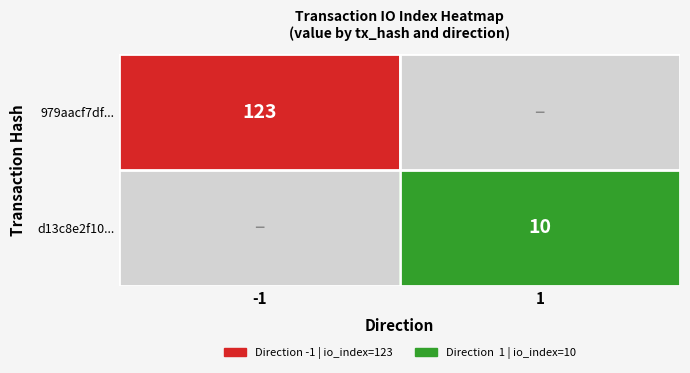

How many categories are shown in the chart?

2